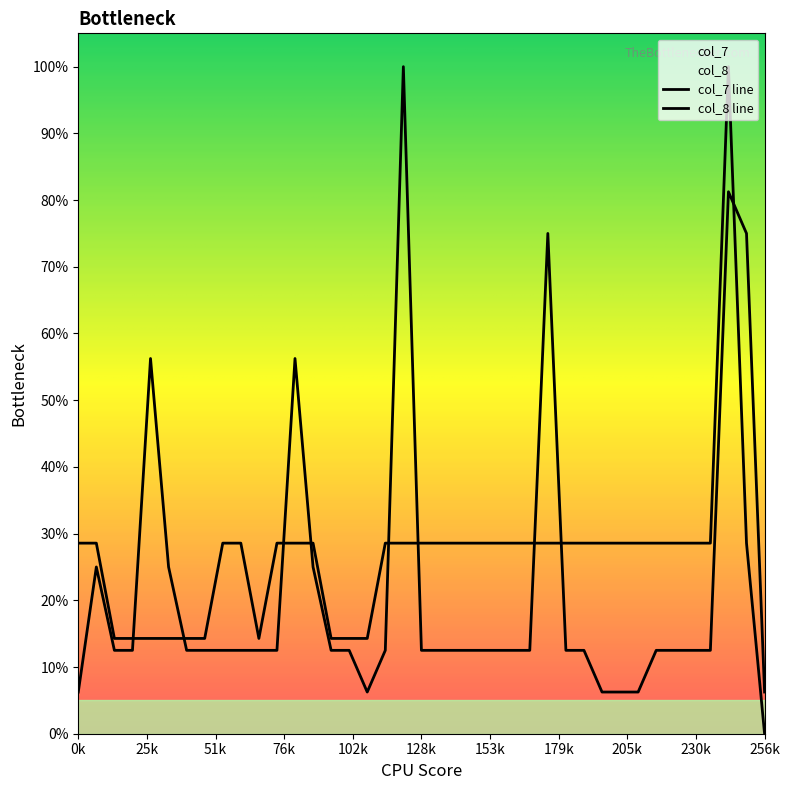

Which series has the largest range (max minus min)?

col_7